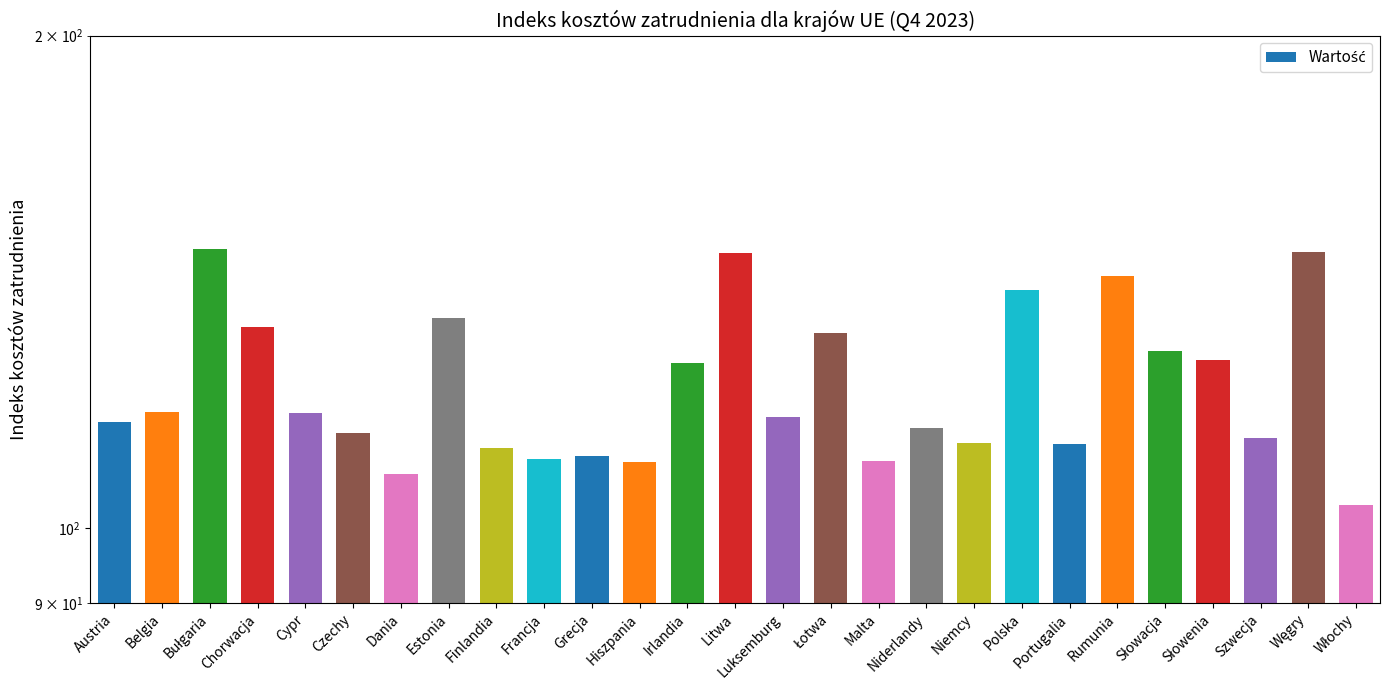

What value does the data have at Belgia?

117.8